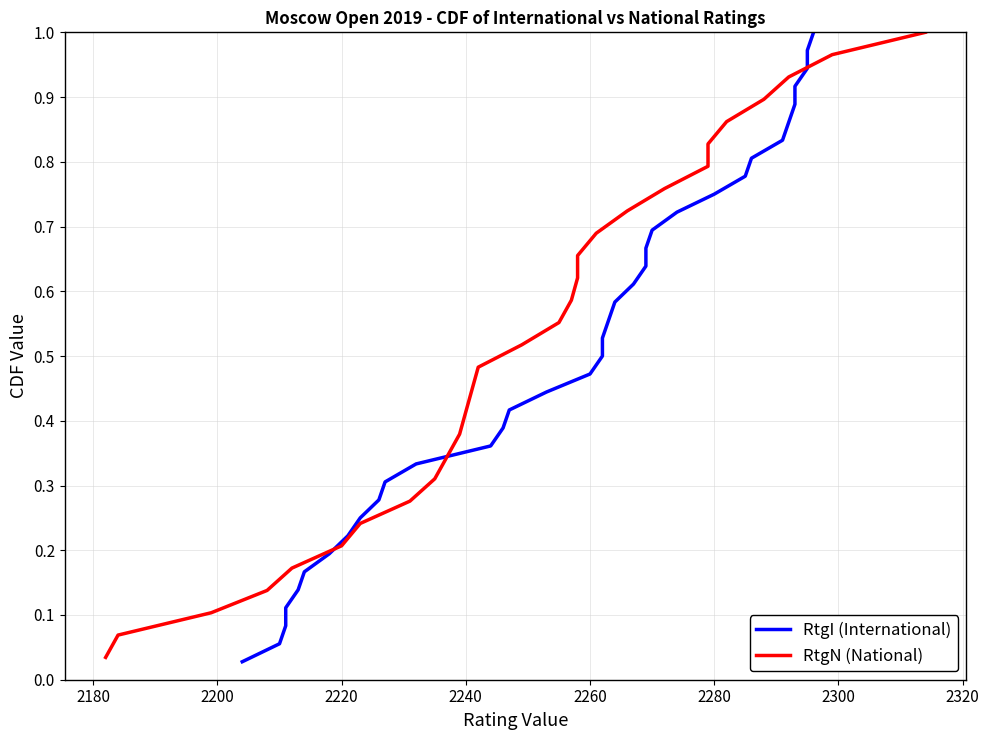

What is the sum of all values?

18.5